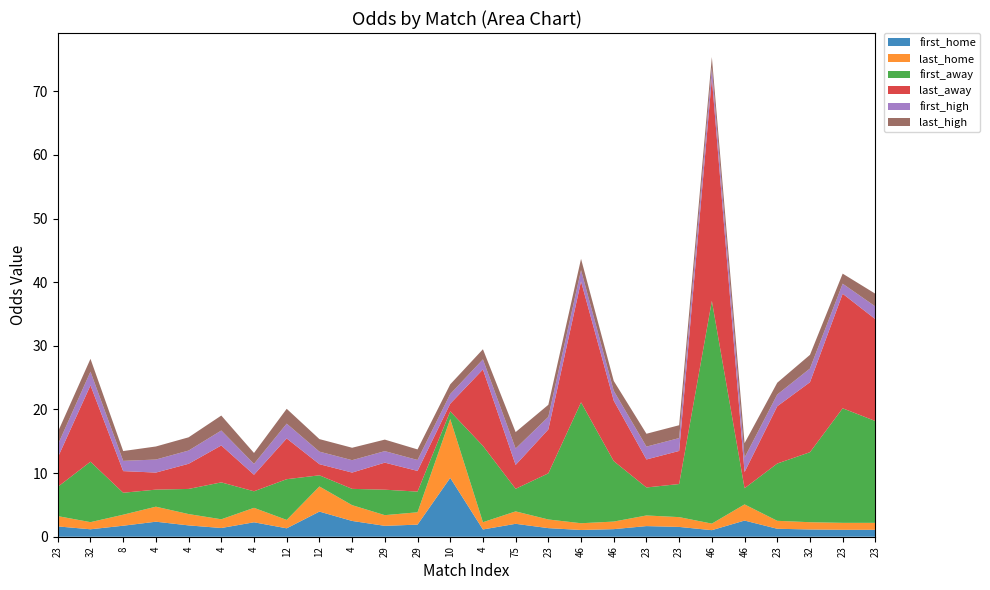

Reading left to right, list all the values displayed in this chart.

first_home: 1.6	1.2	1.7	2.4	1.8	1.4	2.3	1.3	4.0	2.5	1.7	1.9	9.2	1.1	2.0	1.4	1.1	1.2	1.7	1.5	1.0	2.5	1.2	1.1	1.1	1.1
last_home: 1.6	1.1	1.7	2.4	1.8	1.4	2.3	1.3	4.0	2.5	1.7	1.9	9.2	1.1	1.9	1.4	1.1	1.2	1.7	1.5	1.0	2.5	1.2	1.1	1.1	1.1
first_away: 4.6	9.5	3.5	2.7	4.0	5.8	2.6	6.4	1.8	2.6	4.0	3.2	1.2	12.0	3.5	7.2	19.0	9.5	4.4	5.2	35.0	2.5	9.0	11.0	18.0	16.0
last_away: 4.6	12.0	3.4	2.7	4.0	5.8	2.6	6.4	1.8	2.6	4.2	3.2	1.2	12.0	3.8	6.9	19.0	9.5	4.4	5.2	35.0	2.5	9.0	11.0	18.0	16.0
first_high: 2.0	2.1	1.6	2.0	2.1	2.4	1.7	2.3	2.0	1.9	1.8	1.7	1.5	1.6	2.6	2.0	1.8	1.6	2.0	2.0	1.7	2.3	1.9	2.1	1.6	2.0
last_high: 2.0	2.0	1.5	2.0	2.1	2.4	1.7	2.3	2.0	1.9	1.8	1.7	1.5	1.6	2.6	1.9	1.8	1.6	2.0	2.0	1.7	2.3	1.9	2.1	1.6	2.0